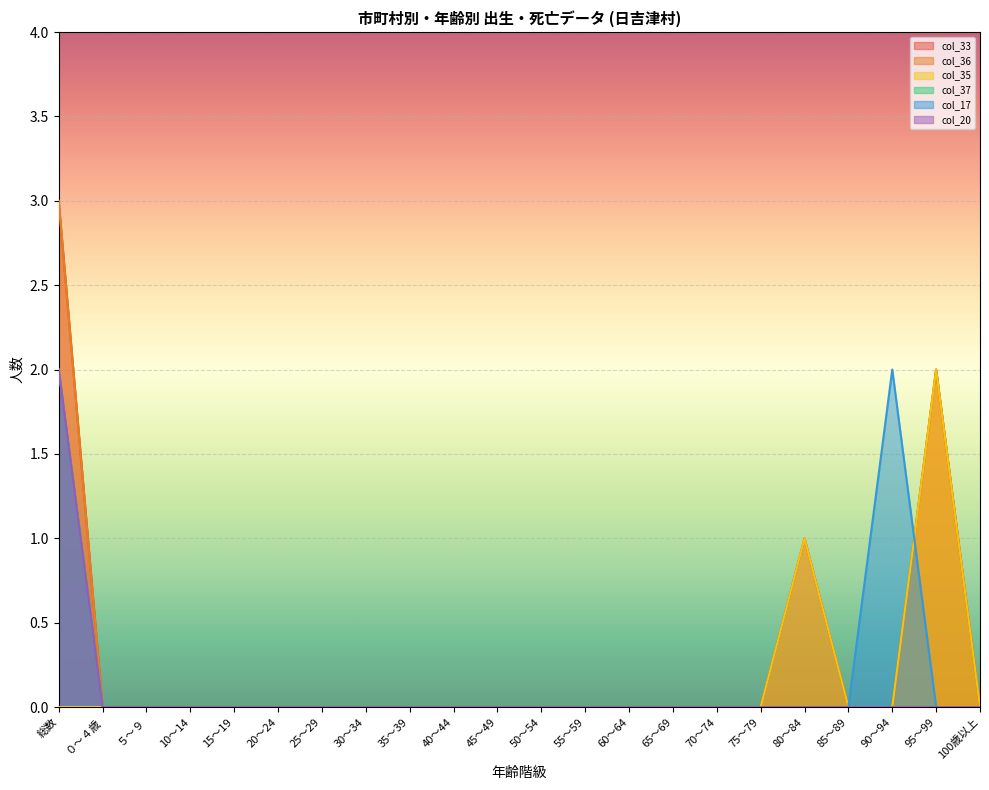

How many data points in col_20 are above 0?

1